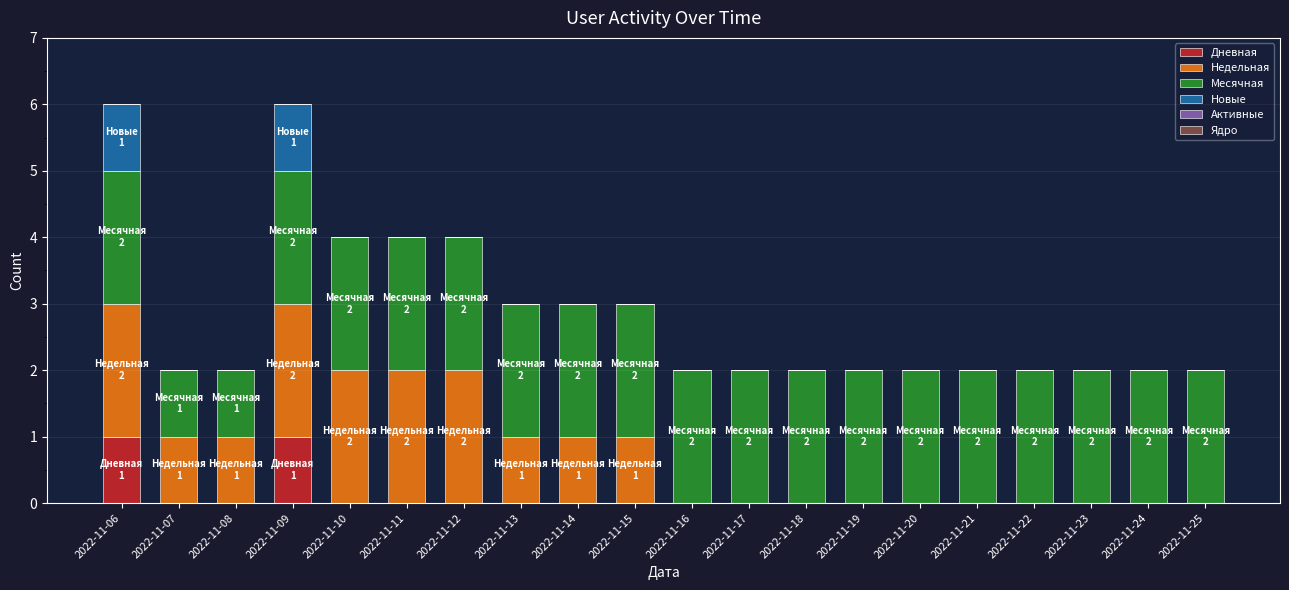

The value of Дневная at 2022-11-22 is 0. True or false?

True